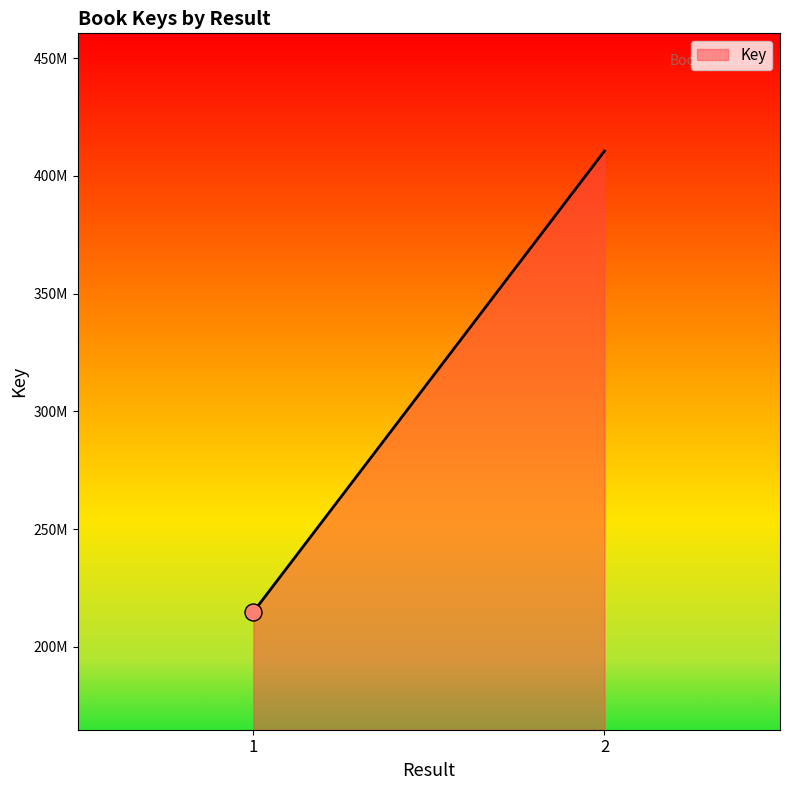

What is the change in value from 1 to 2?

+195678594